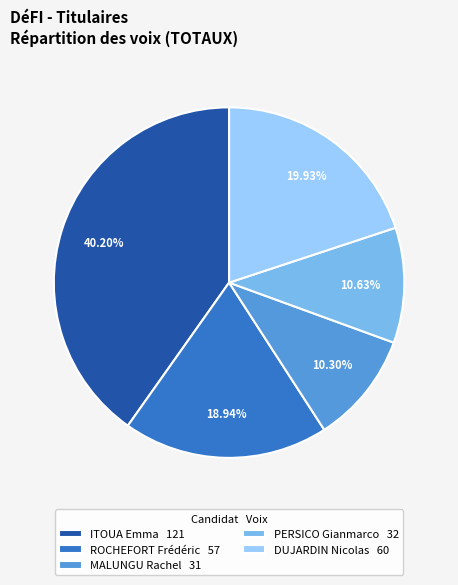

Which category has the biggest portion of the pie?

ITOUA Emma